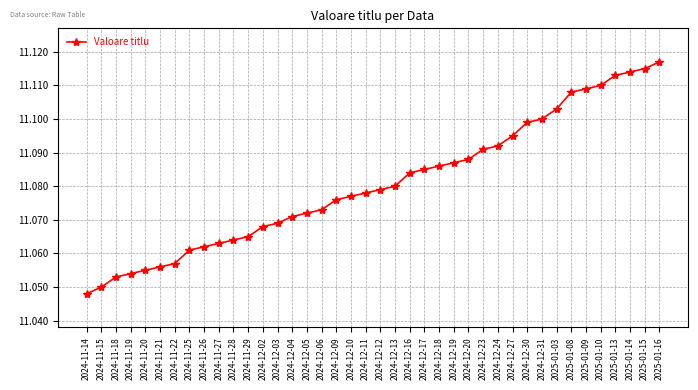

What is the label of the 35th point from the left?

2025-01-09